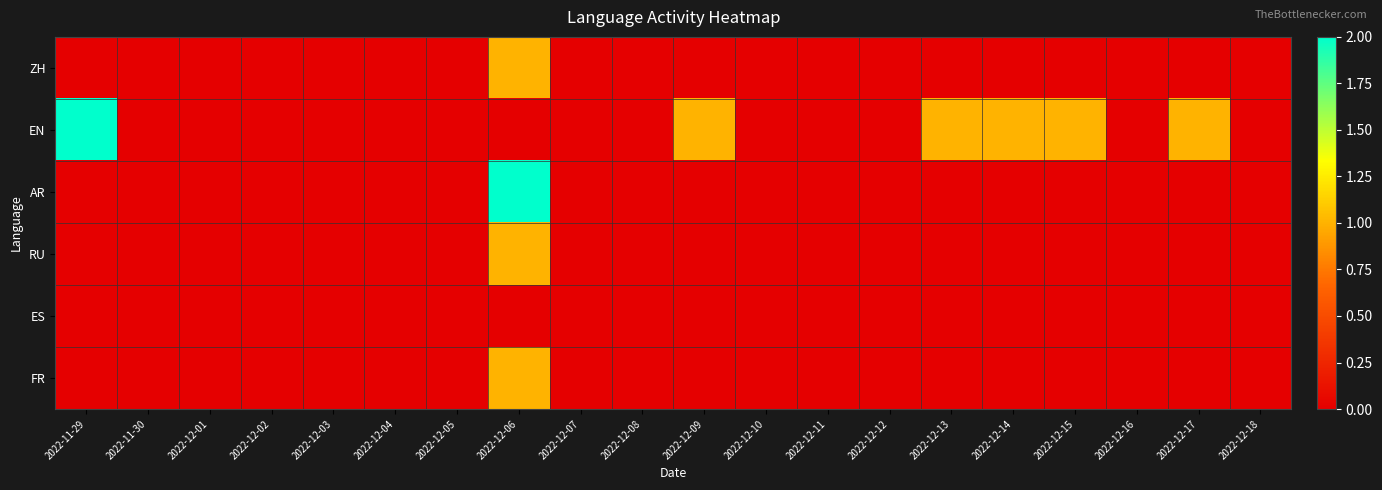

Between 2022-12-11 and 2022-12-14, which series saw the biggest shift?

EN